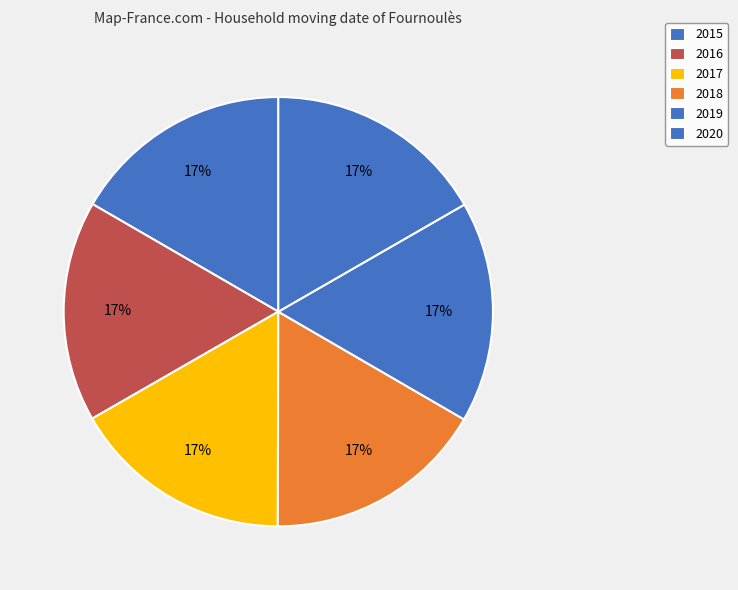

Approximately how many times larger is the value at 2019 compared to 2018?

1.0